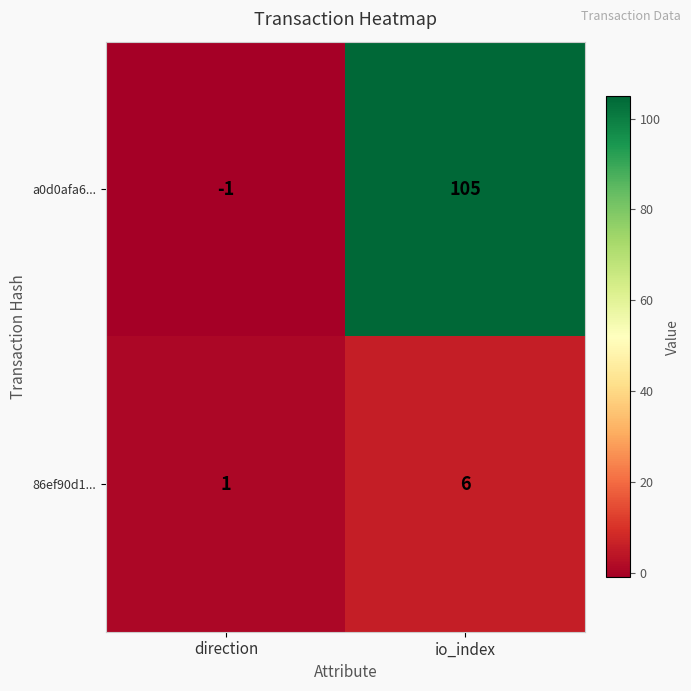

How many series are shown in this chart?

2